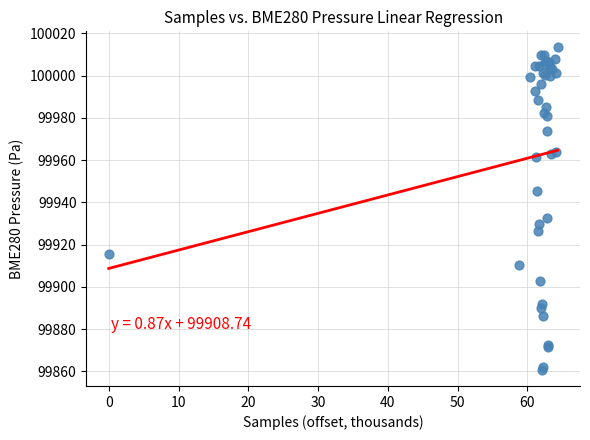

What Y value in the scatter plot is closest to 99937?

99932.4